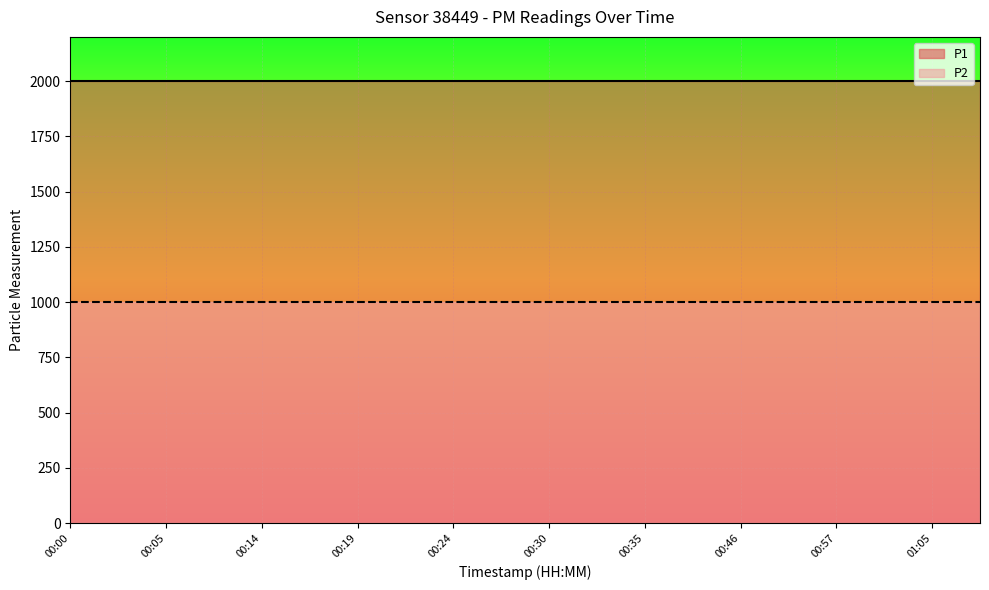

Reading left to right, transcribe all the data shown in this chart.

P1: 00:00=1999.9	00:03=1999.9	00:05=1999.9	00:11=1999.9	00:14=1999.9	00:17=1999.9	00:19=1999.9	00:22=1999.9	00:24=1999.9	00:27=1999.9	00:30=1999.9	00:33=1999.9	00:35=1999.9	00:38=1999.9	00:46=1999.9	00:51=1999.9	00:57=1999.9	01:02=1999.9	01:05=1999.9	01:08=1999.9
P2: 00:00=999.9	00:03=999.9	00:05=999.9	00:11=999.9	00:14=999.9	00:17=999.9	00:19=999.9	00:22=999.9	00:24=999.9	00:27=999.9	00:30=999.9	00:33=999.9	00:35=999.9	00:38=999.9	00:46=999.9	00:51=999.9	00:57=999.9	01:02=999.9	01:05=999.9	01:08=999.9